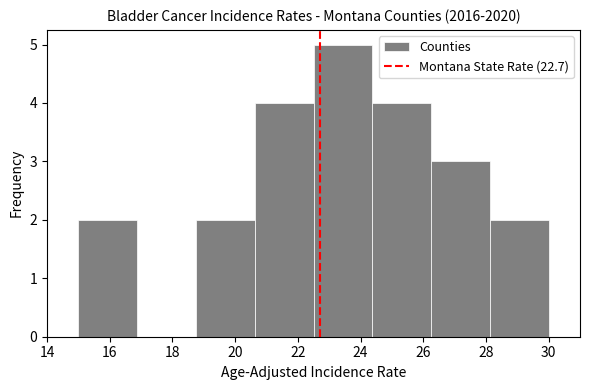

Reading left to right, list every bar in this chart as the range it spans on the x-axis followed by its height. Neither the bar edges nor the heights are printed on the chart, so give them approximately, as read against the axes.

15.0 to 16.8: 2
16.8 to 18.8: 0
18.8 to 20.6: 2
20.6 to 22.6: 4
22.6 to 24.4: 5
24.4 to 26.2: 4
26.2 to 28.2: 3
28.2 to 30.0: 2